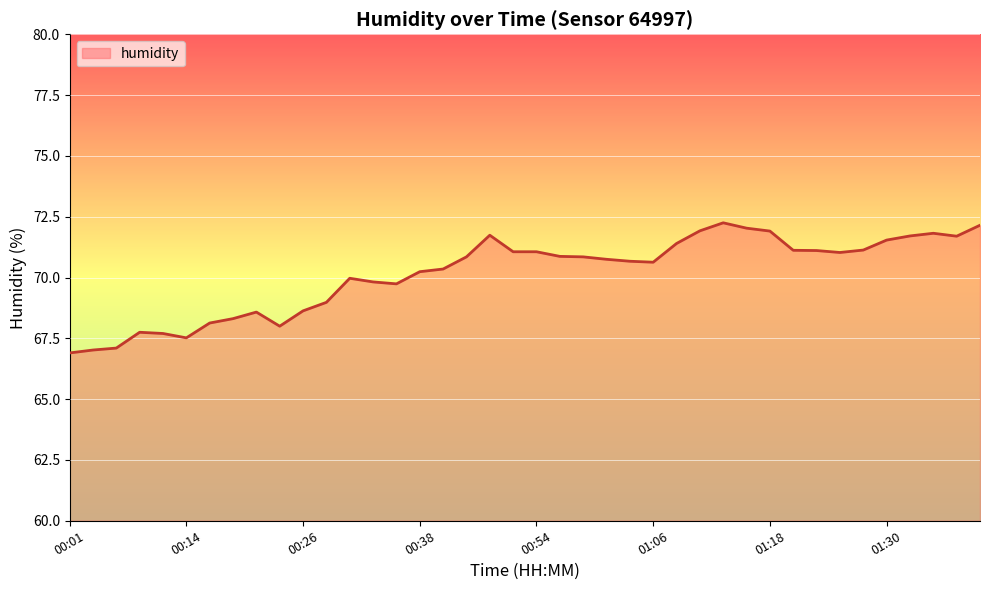

What is the minimum value shown in the chart?

66.9